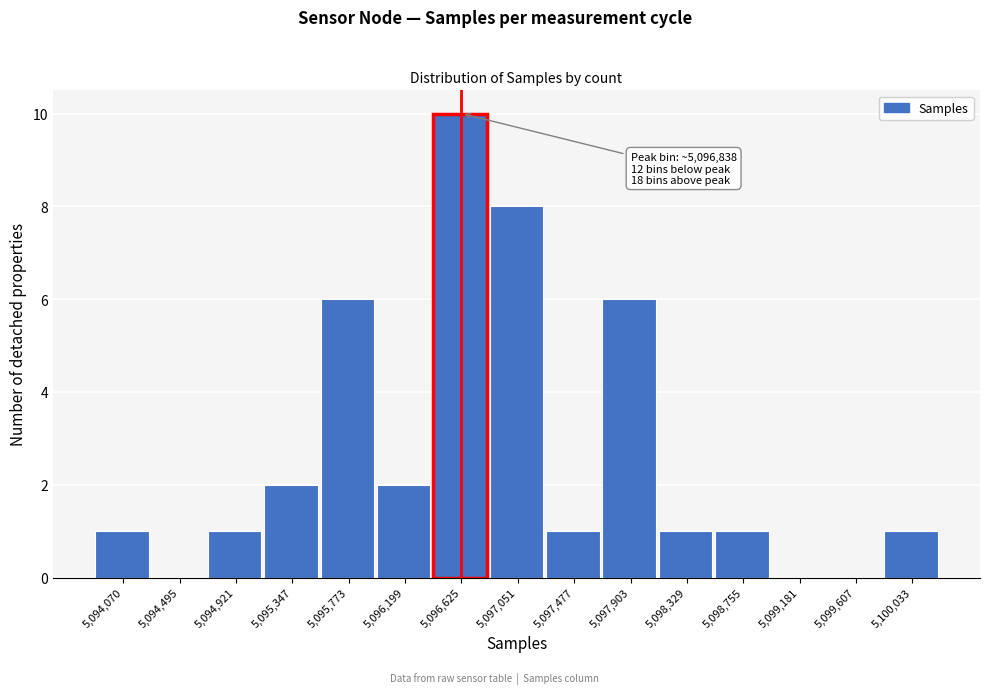

Reading right to left, transcribe all the data shown in this chart.

5,100,033=1	5,099,607=0	5,099,181=0	5,098,755=1	5,098,329=1	5,097,903=6	5,097,477=1	5,097,051=8	5,096,625=10	5,096,199=2	5,095,773=6	5,095,347=2	5,094,921=1	5,094,495=0	5,094,070=1